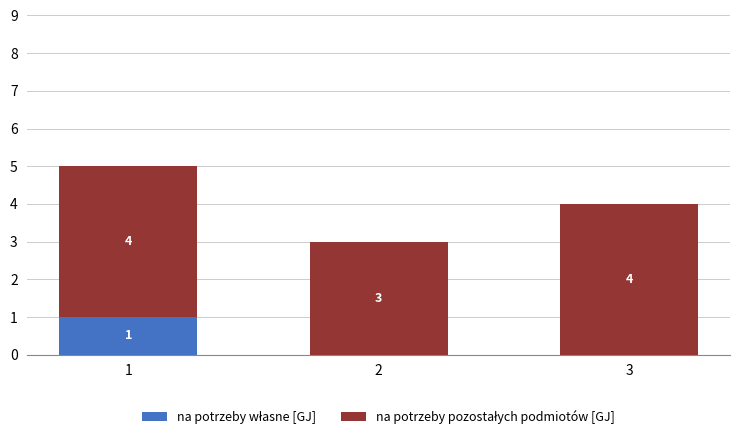

Which series has the largest total across all categories?

na potrzeby pozostałych podmiotów [GJ]